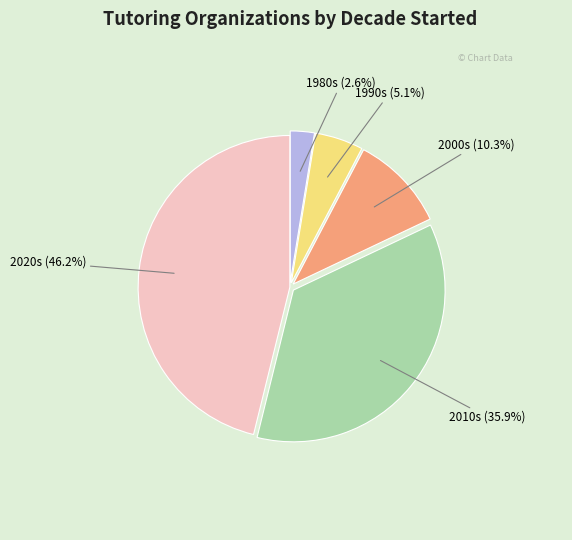

What is the ratio of the value at 1980s (2.6%) to the value at 1990s (5.1%)?

0.5